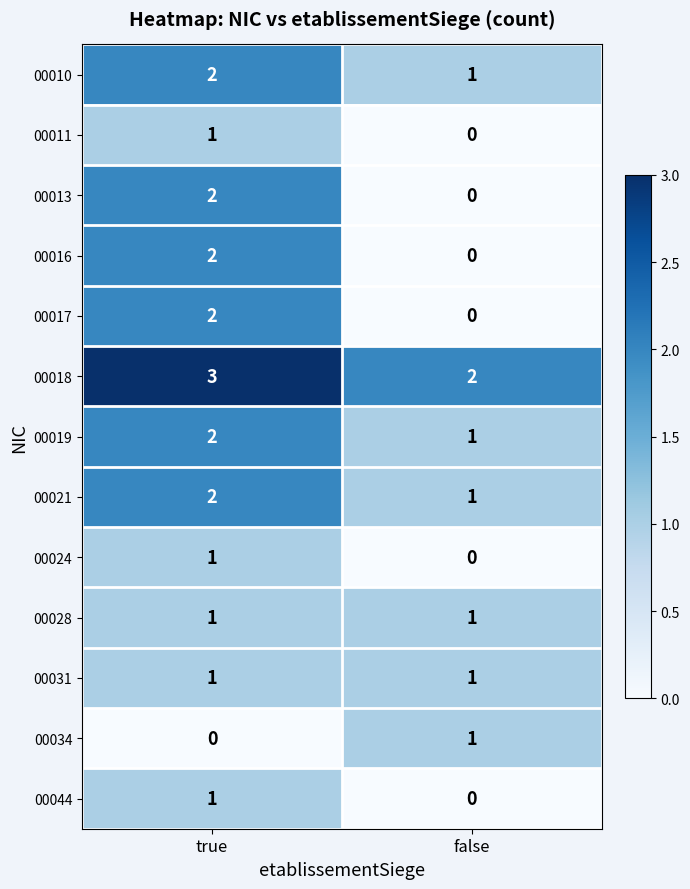

What is the total value across all series at true?

20